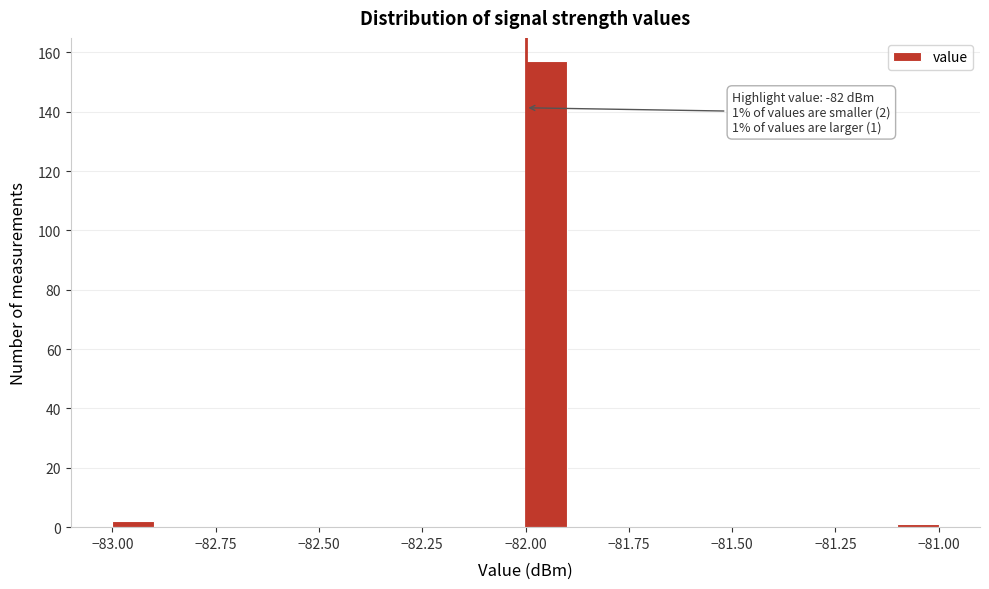

Read against the x-axis, roughly where is the centre of the tallest bar?

-81.95